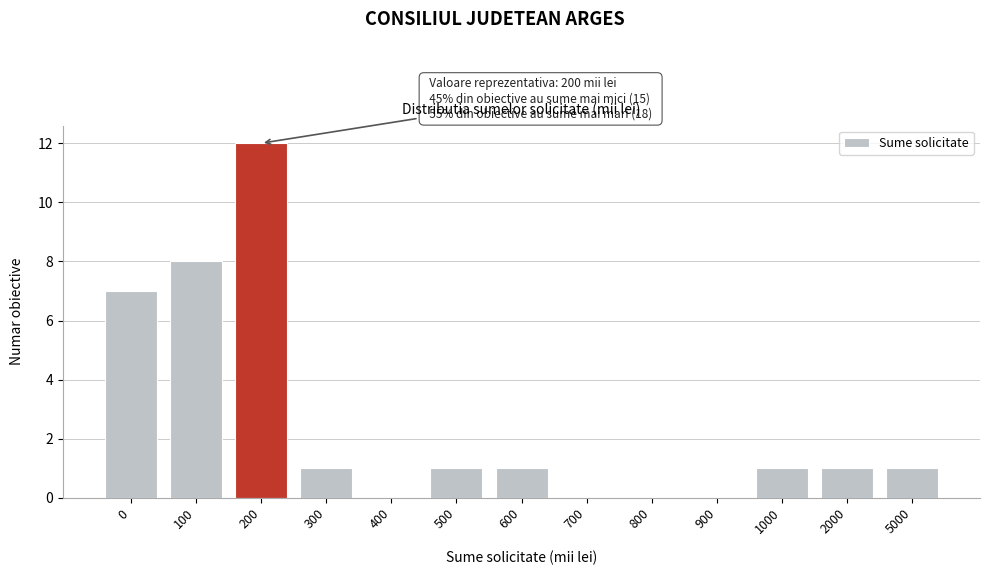

Reading left to right, extract all data points from this chart.

0=7	100=8	200=12	300=1	400=0	500=1	600=1	700=0	800=0	900=0	1000=1	2000=1	5000=1